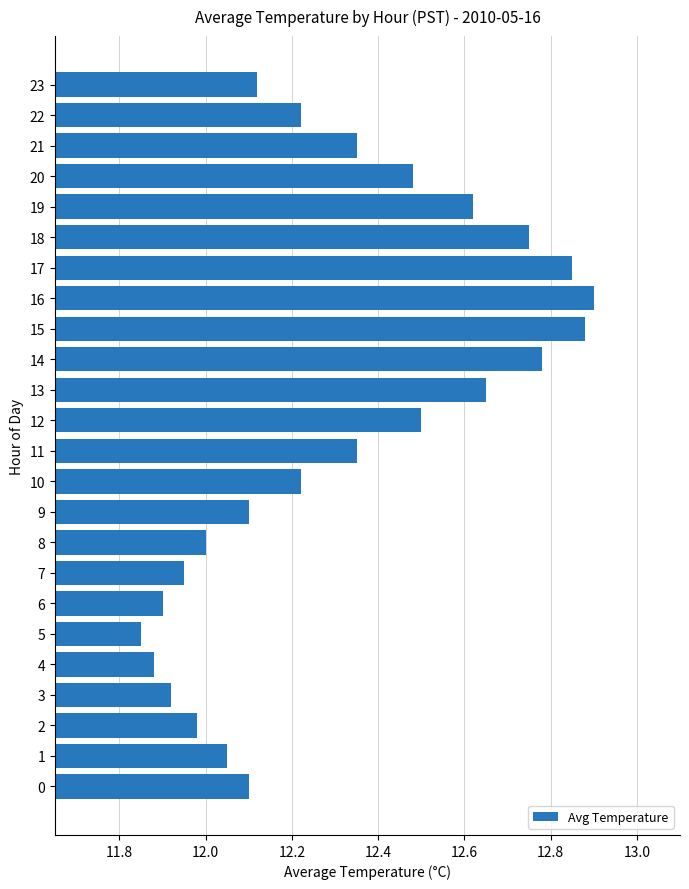

At which category does the chart reach its minimum across all series?

5